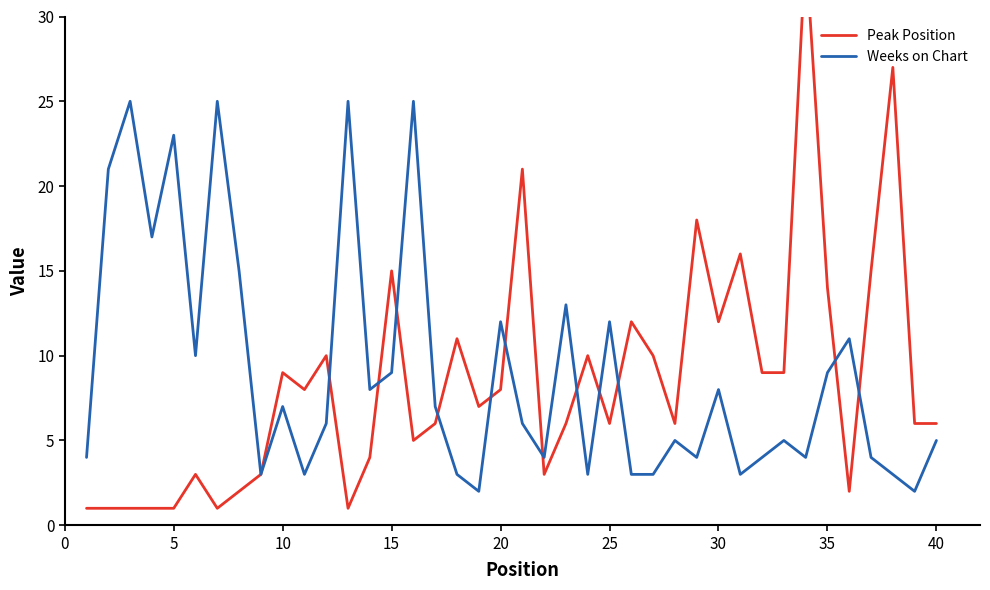

What is the sum of all Weeks on Chart values?

361